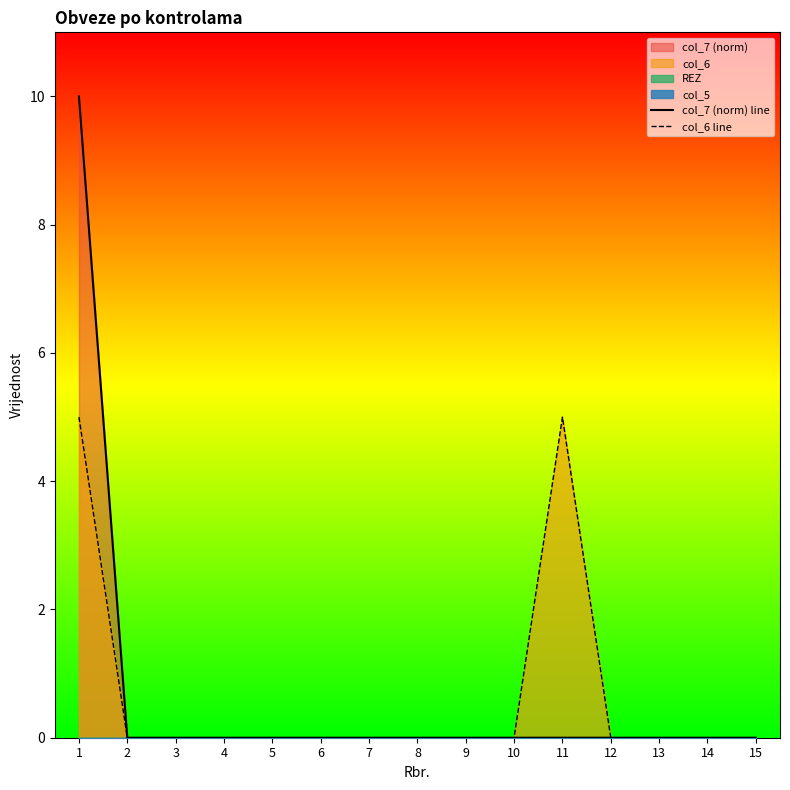

The col_6 line series shows 0 at 6. True or false?

True